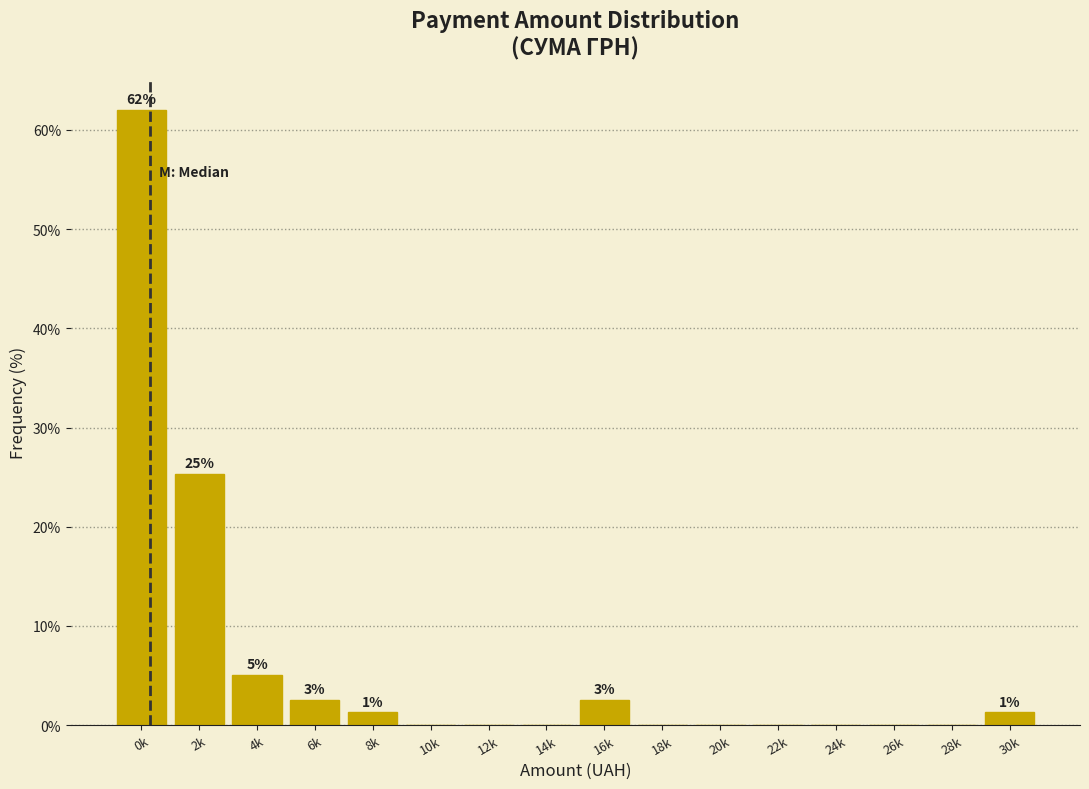

Reading left to right, transcribe all the data shown in this chart.

0k=62.0	2k=25.3	4k=5.1	6k=2.5	8k=1.3	10k=0.0	12k=0.0	14k=0.0	16k=2.5	18k=0.0	20k=0.0	22k=0.0	24k=0.0	26k=0.0	28k=0.0	30k=1.3